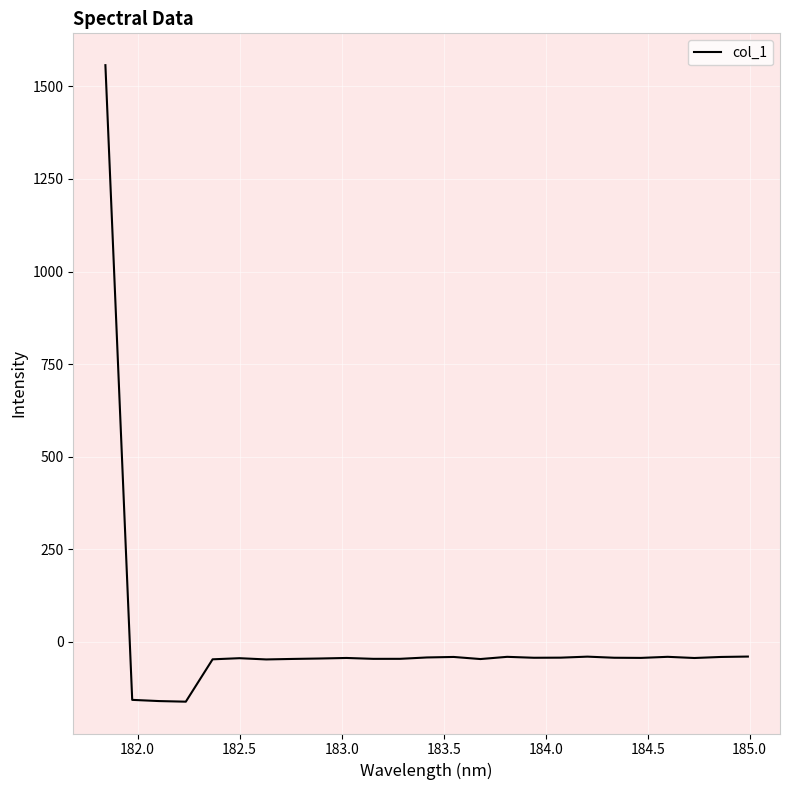

What is the smallest value displayed?

-162.0